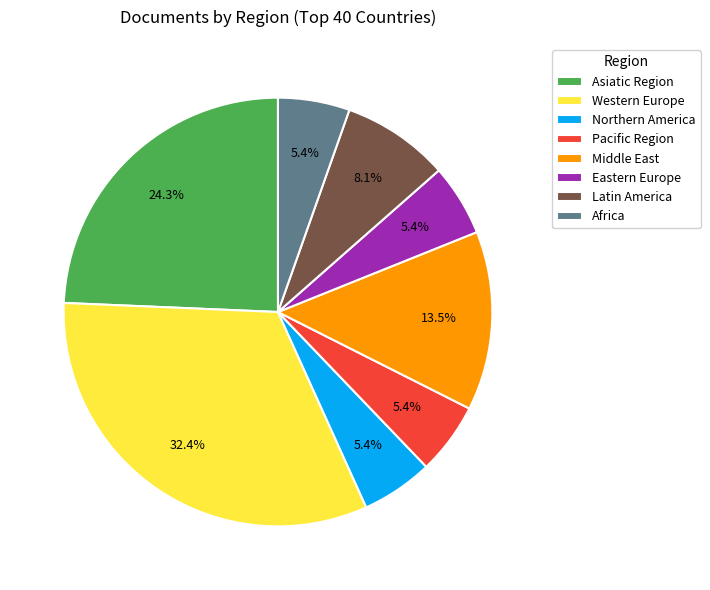

To the nearest percent, what is the difference between the largest and smallest slice percentages?

27%